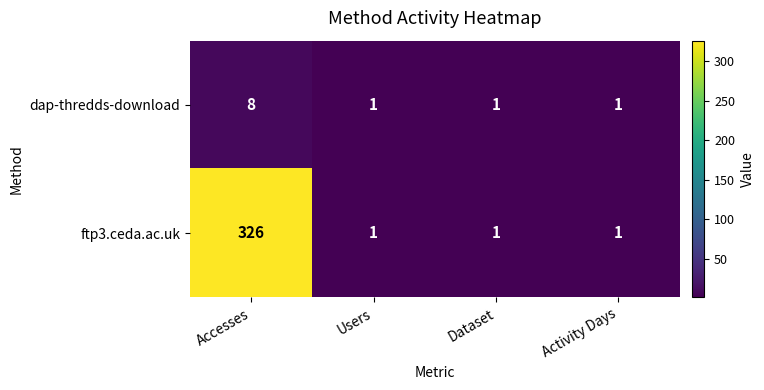

What is the greatest value displayed?

326